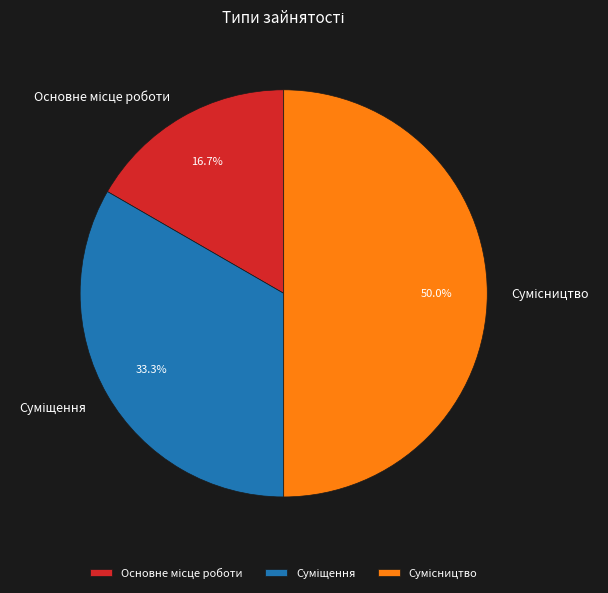

What is the change in value from Суміщення to Сумісництво?

+1